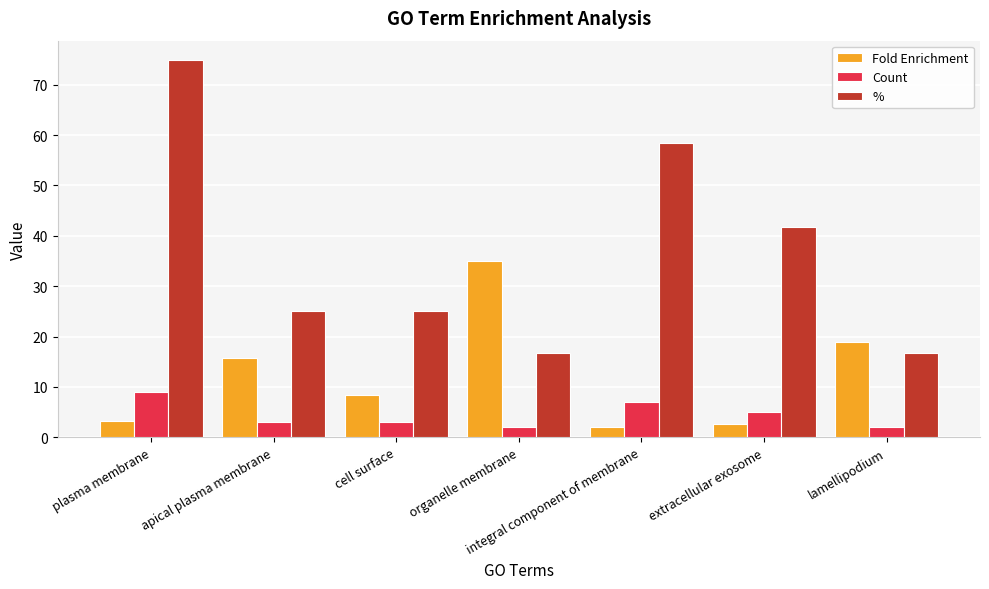

What is the difference between the maximum and minimum values in the % series?

58.3